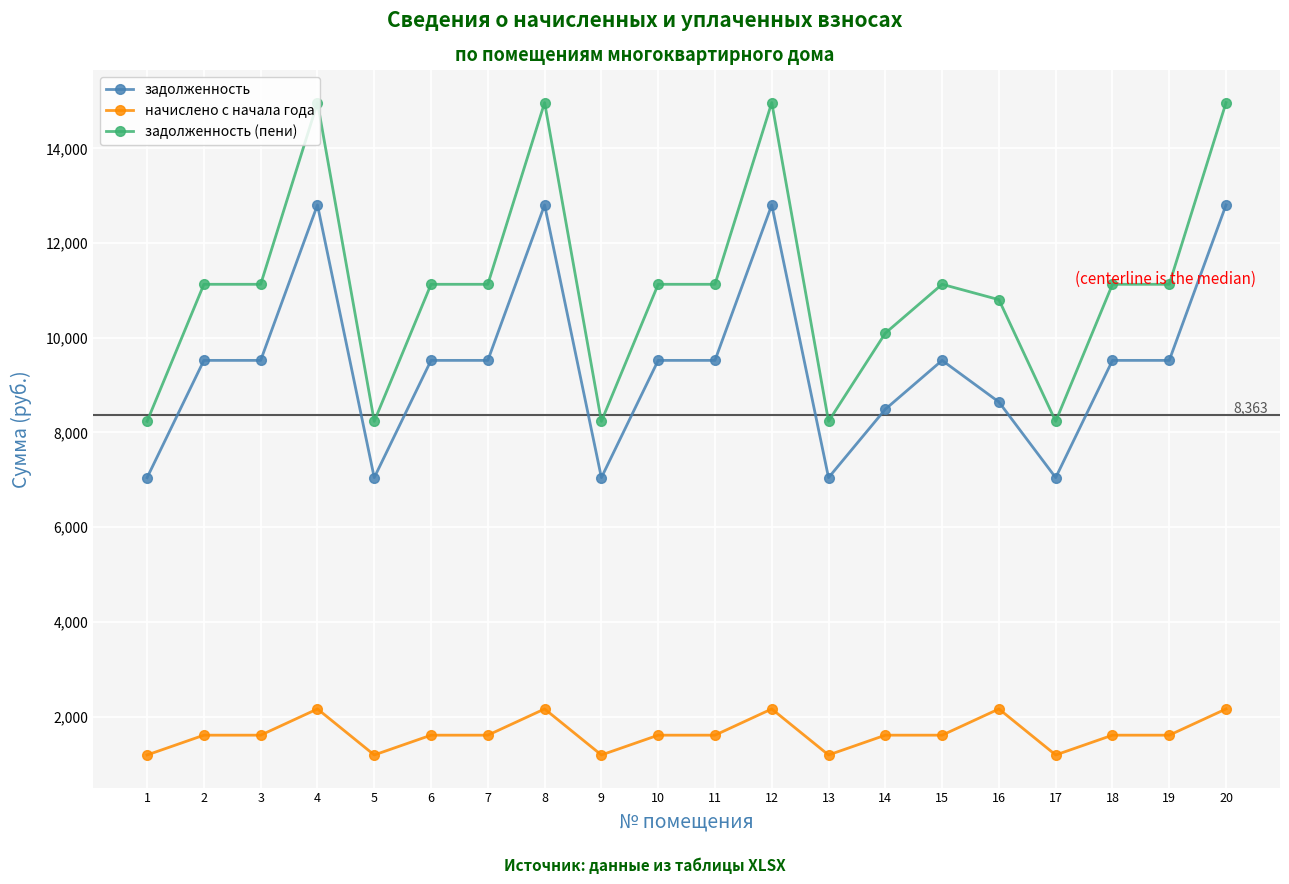

Does the chart have visible grid lines?

Yes